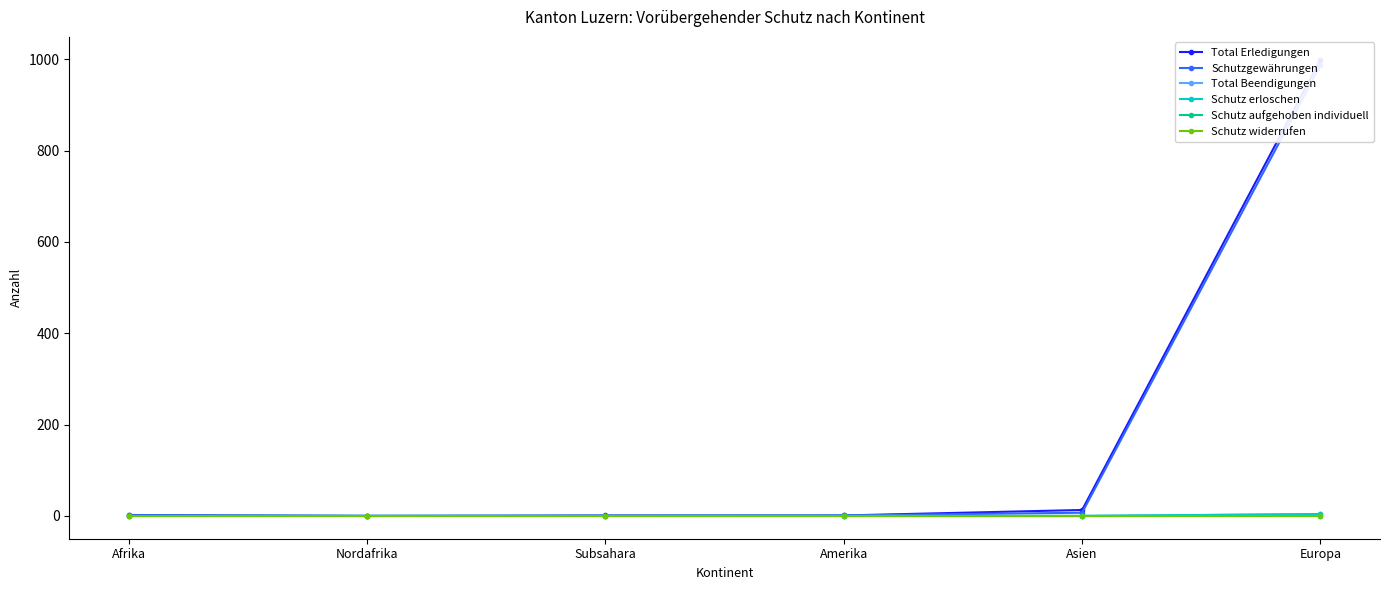

Rank the categories by Total Erledigungen value from lowest to highest.

Nordafrika, Subsahara, Amerika, Afrika, Asien, Europa